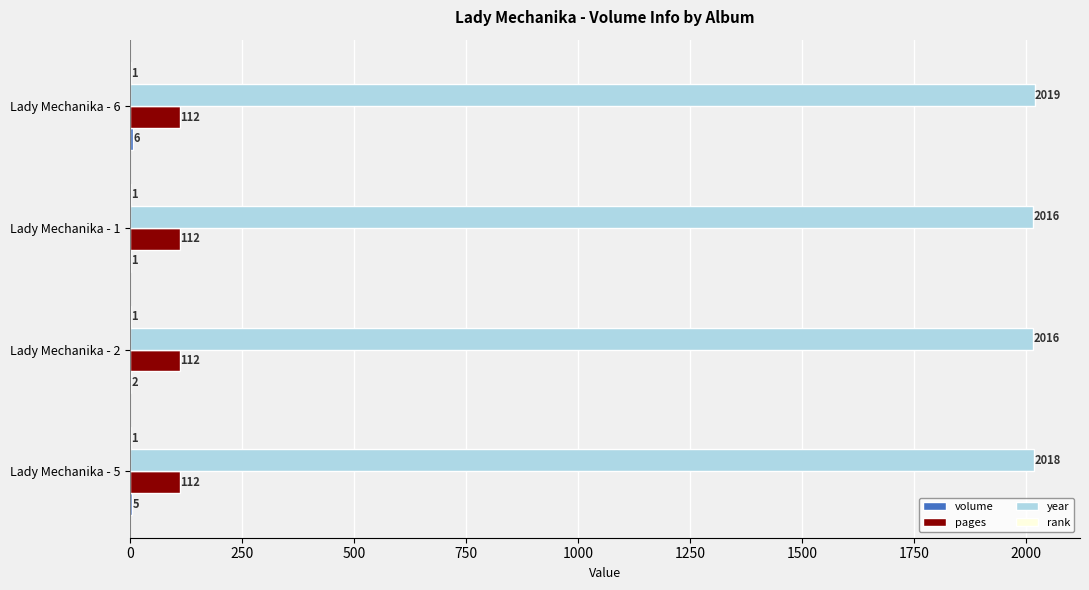

What is the sum of the pages values at Lady Mechanika - 6 and Lady Mechanika - 2?

224